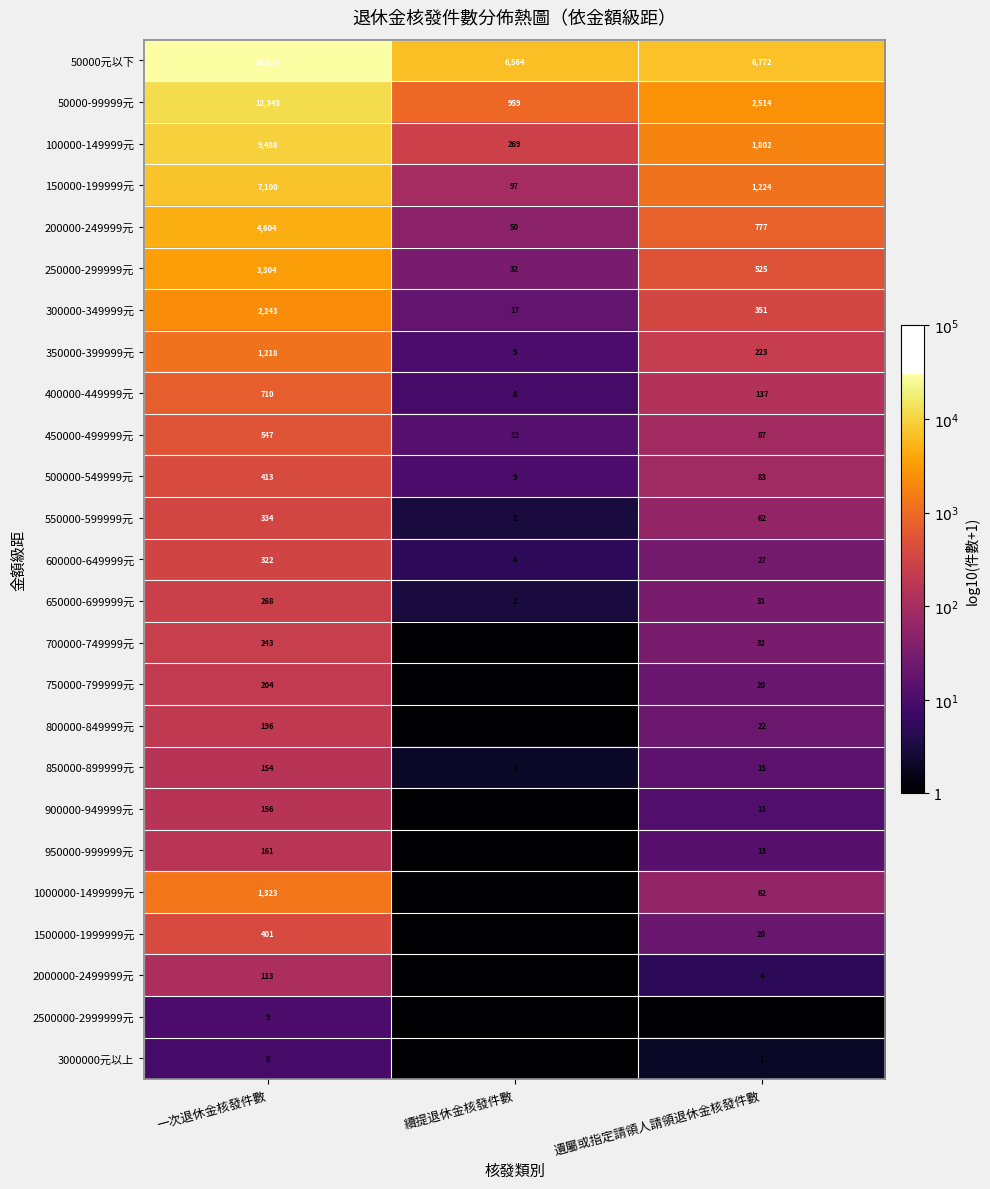

List the labels in order of 300000-349999元 value, smallest first.

續提退休金核發件數, 遺屬或指定請領人請領退休金核發件數, 一次退休金核發件數